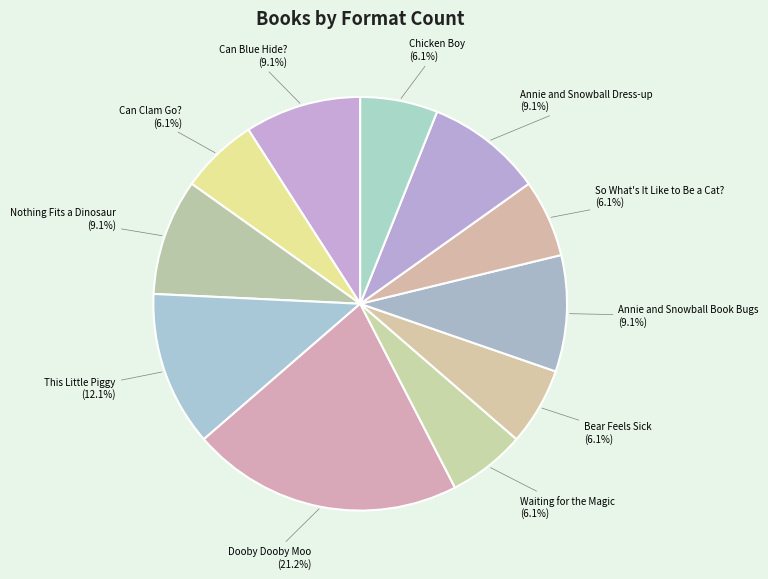

Is there a majority slice in this chart?

No